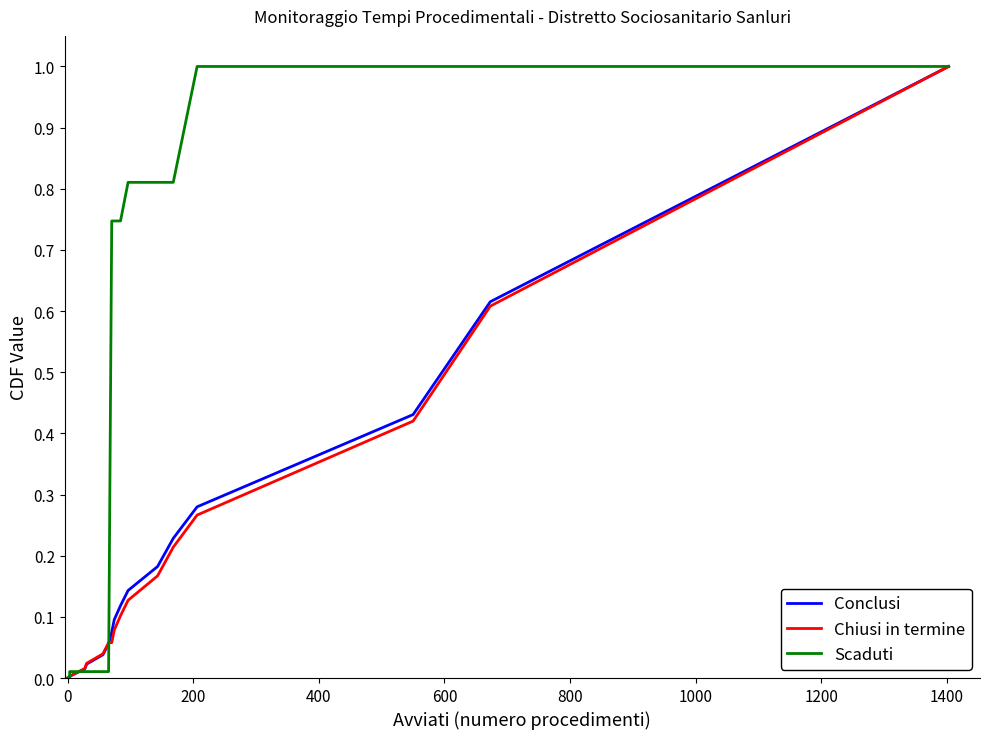

At how many categories does at least one series exceed 0?

20